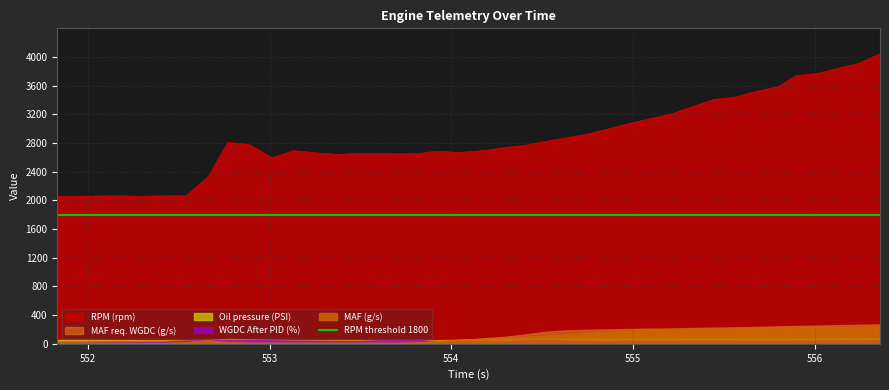

What is the lowest value of the Oil pressure (PSI) series?

48.8